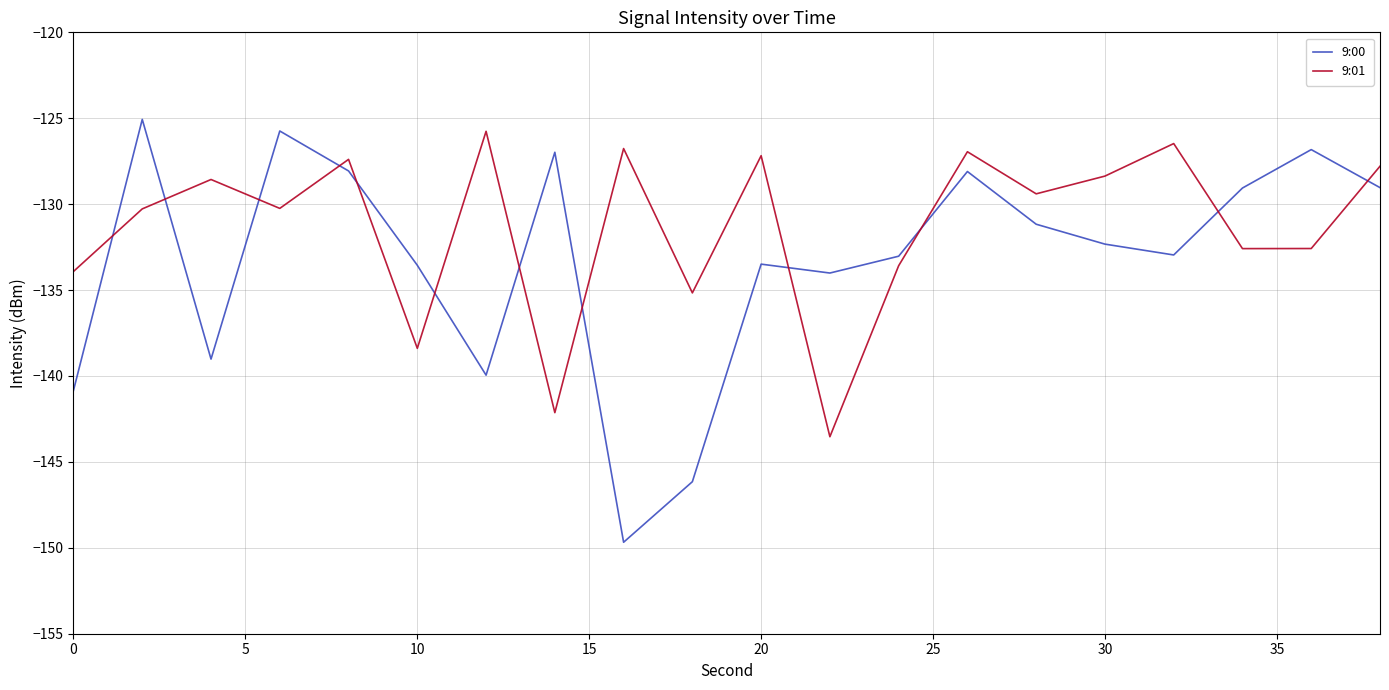

Which series has the largest range (max minus min)?

9:00